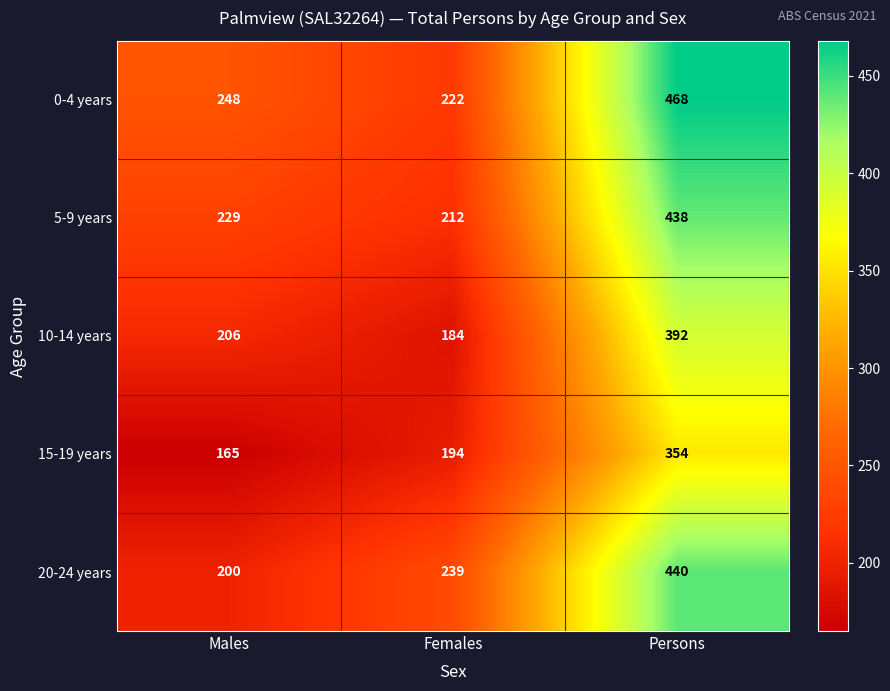

Reading left to right, what are all the values shown in this chart?

0-4 years: 248	222	468
5-9 years: 229	212	438
10-14 years: 206	184	392
15-19 years: 165	194	354
20-24 years: 200	239	440